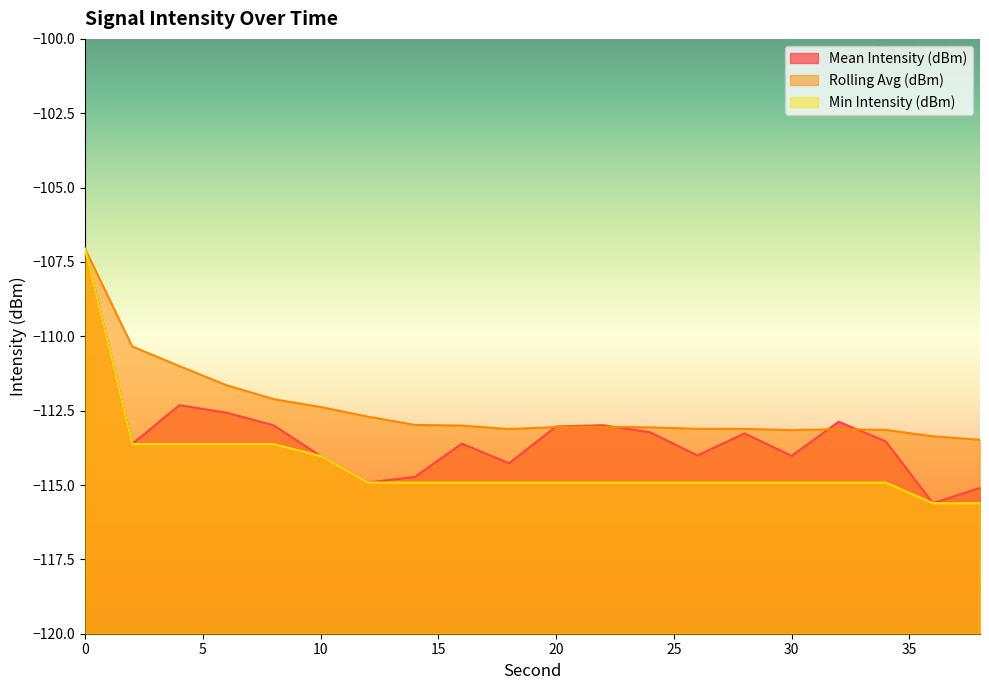

Rank the series at 38 from lowest to highest value.

Min Intensity (dBm), Mean Intensity (dBm), Rolling Avg (dBm)